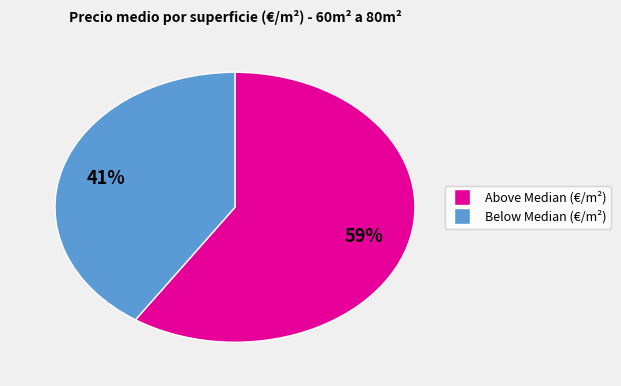

To the nearest percent, what is the average slice percentage?

50%